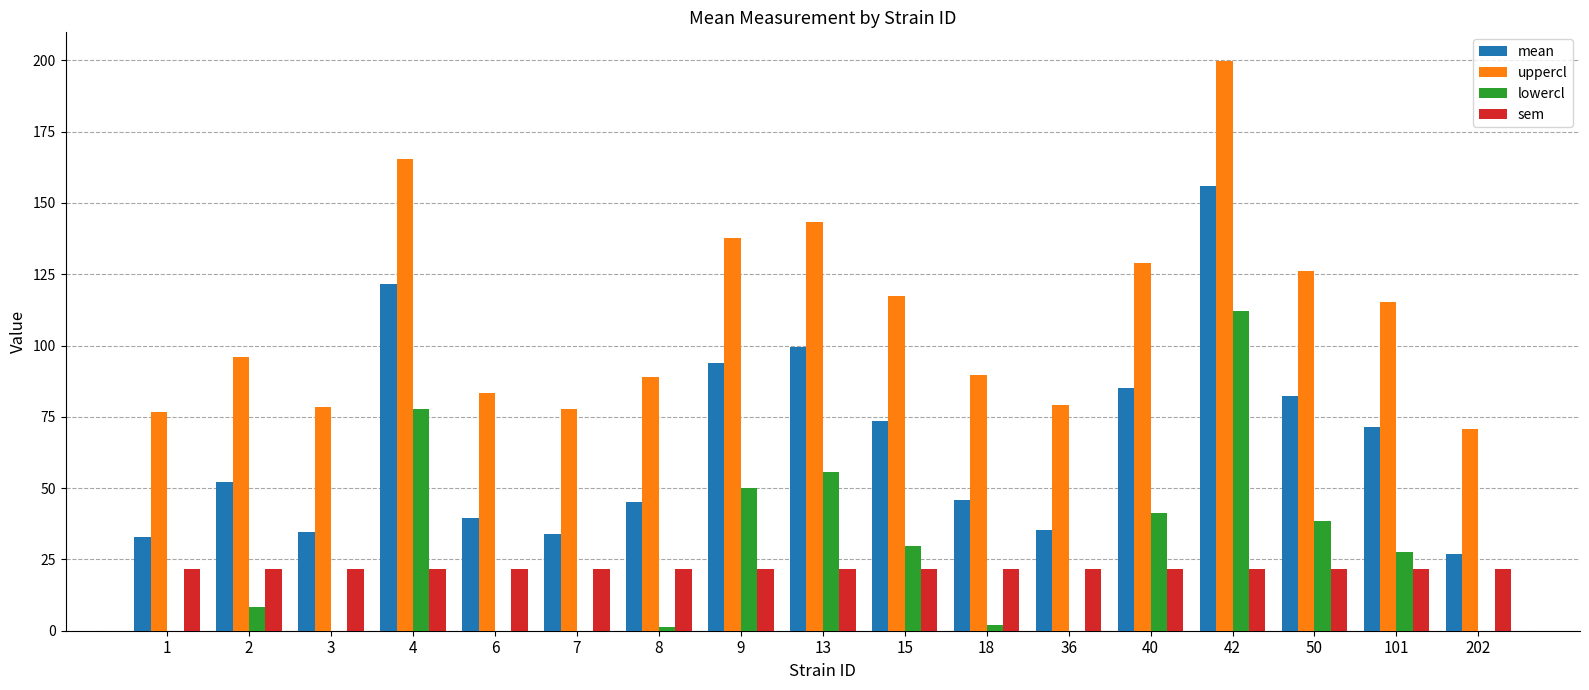

The value of sem at 42 is 21.6. True or false?

True